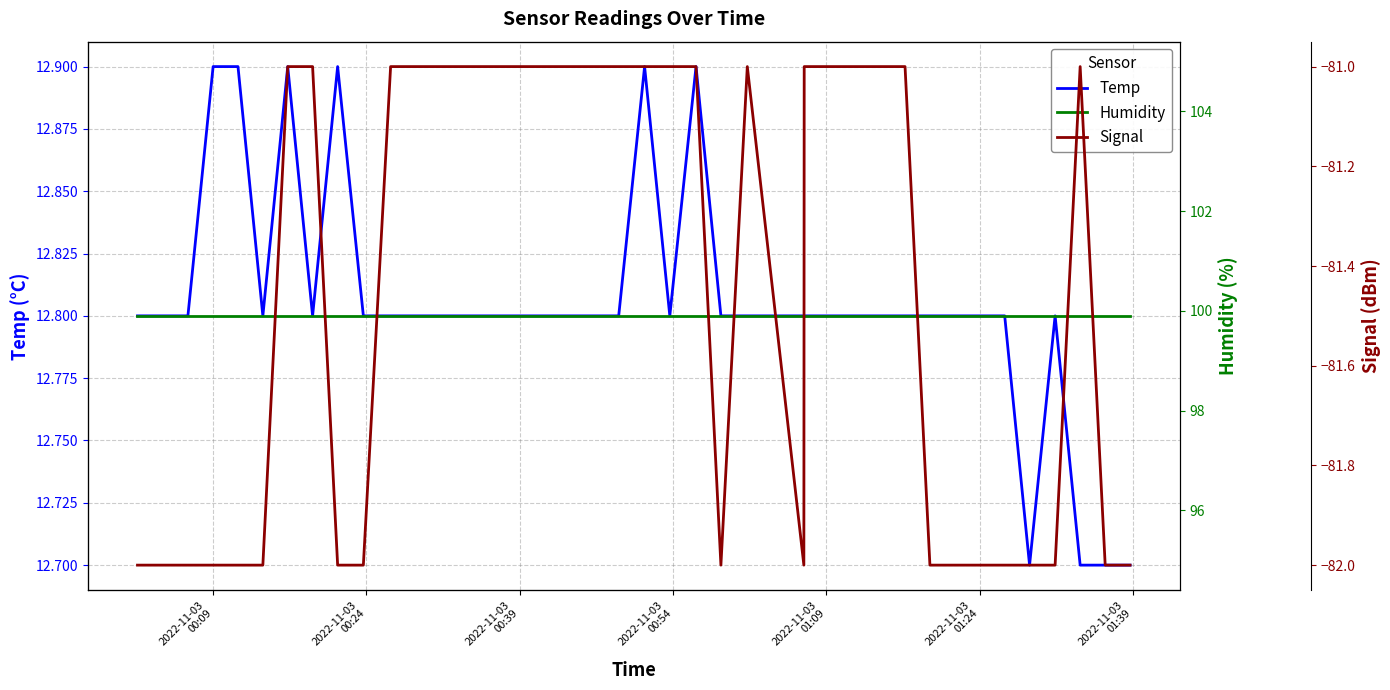

Is the value of Temp at 36 greater than the value of Signal at 2022-11-03
01:39?

Yes